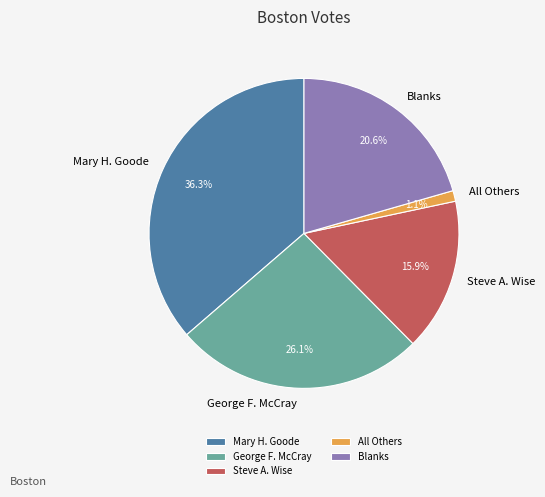

Rank the categories by value from lowest to highest.

All Others, Steve A. Wise, Blanks, George F. McCray, Mary H. Goode